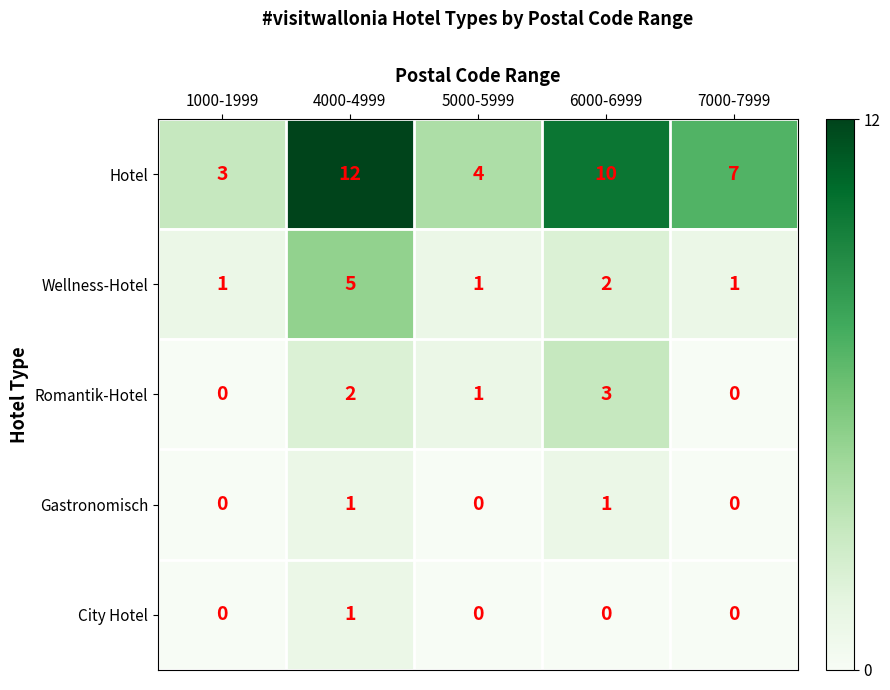

Count the number of data series in this chart.

5